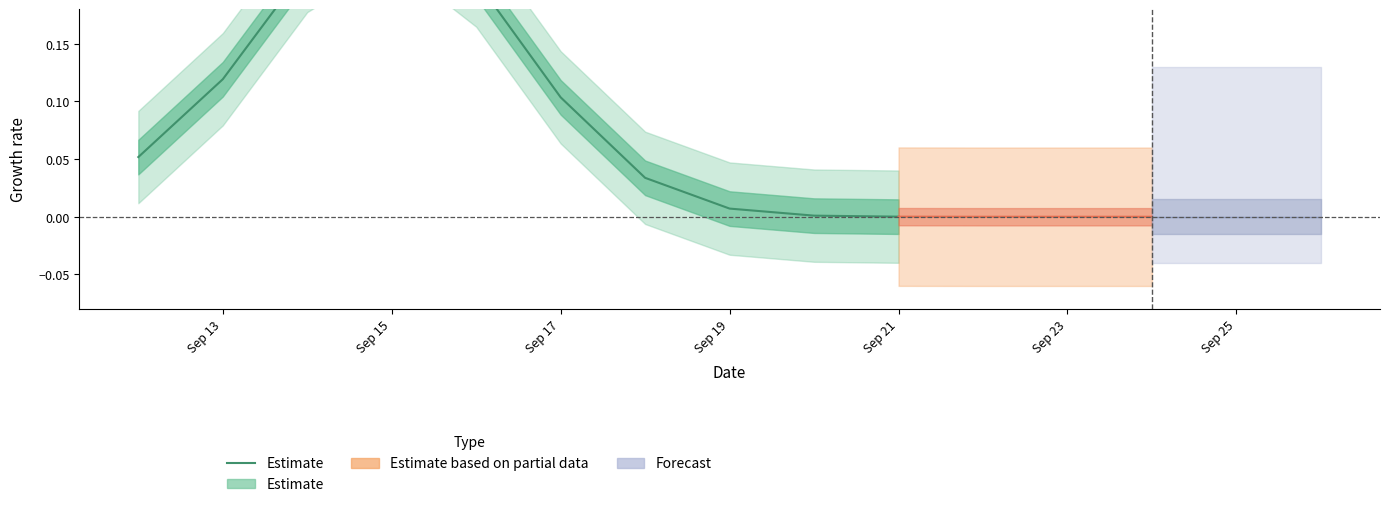

What is the difference between the maximum and minimum values?

0.3